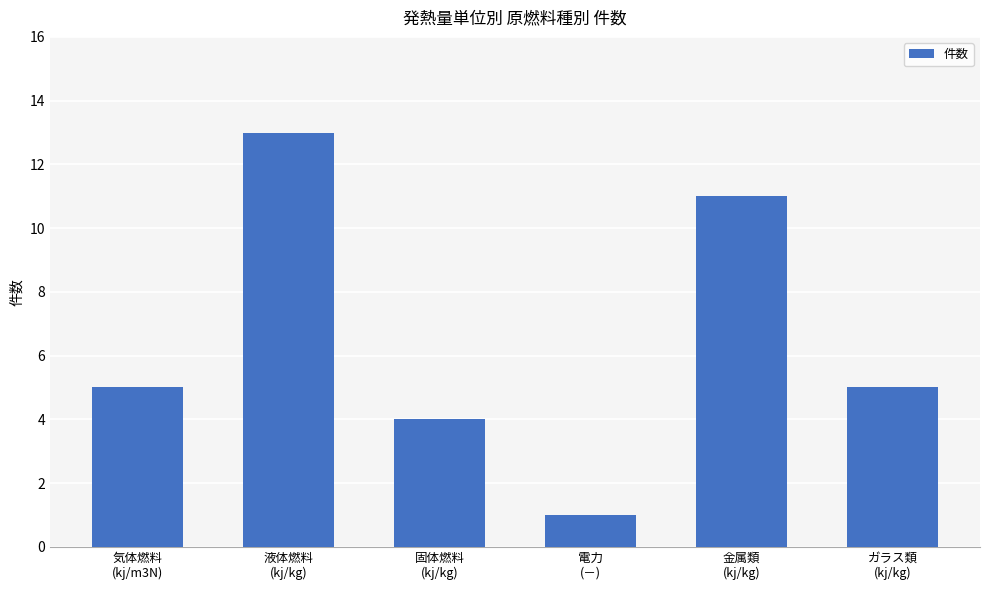

What is the value of the 6th bar from the left?

5